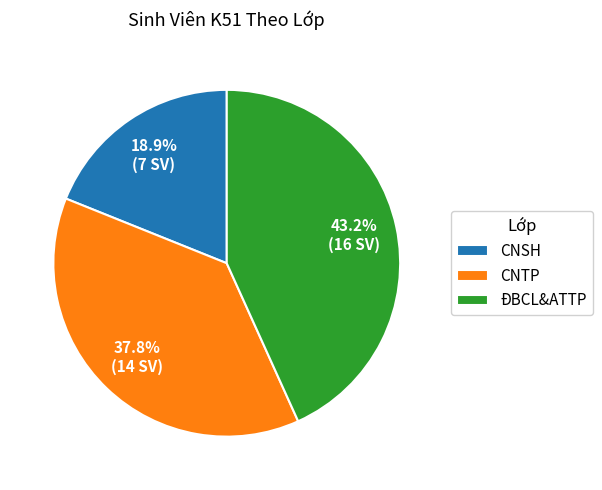

What portion of the pie excludes CNTP?

62.2%